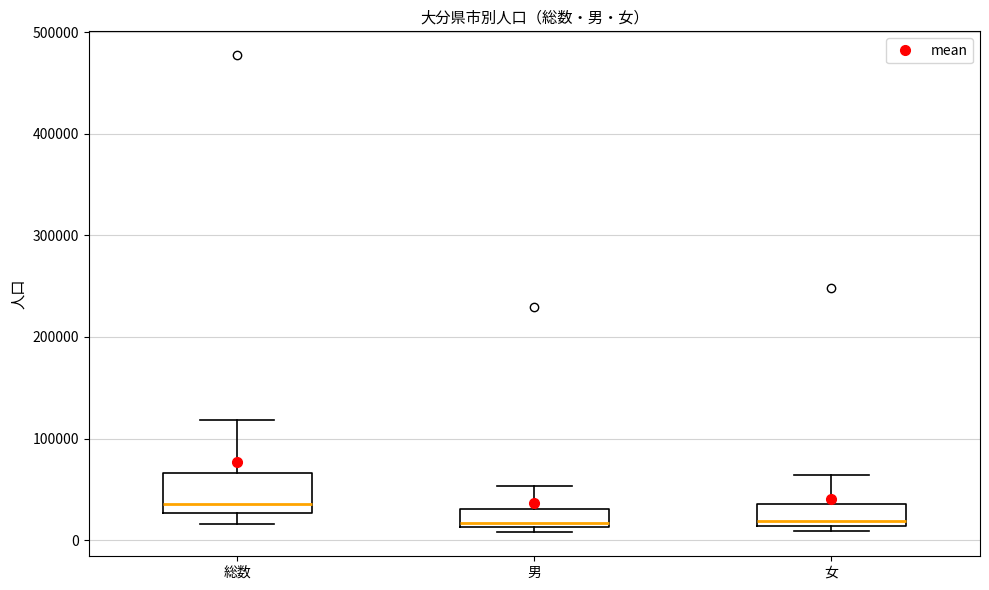

Reading left to right, transcribe this box plot: for each box, give where its median line is, the range the box spans, and where its two whiskers end, as read against the y-axis. The values are not printed on the chart, so give them approximately, as read against the axis.

総数: median 40000, box 30000 to 70000, whiskers 20000 to 120000
男: median 20000, box 10000 to 30000, whiskers 10000 (just below the box's lower edge) to 50000
女: median 20000, box 10000 to 40000, whiskers 10000 (just below the box's lower edge) to 60000